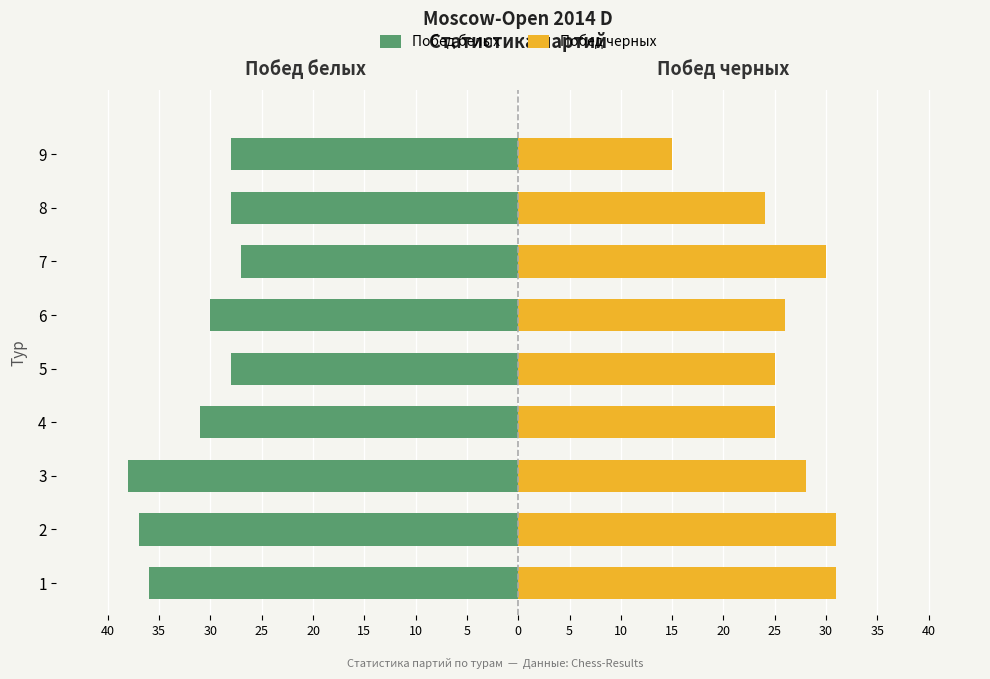

Count the number of categories in the chart.

9